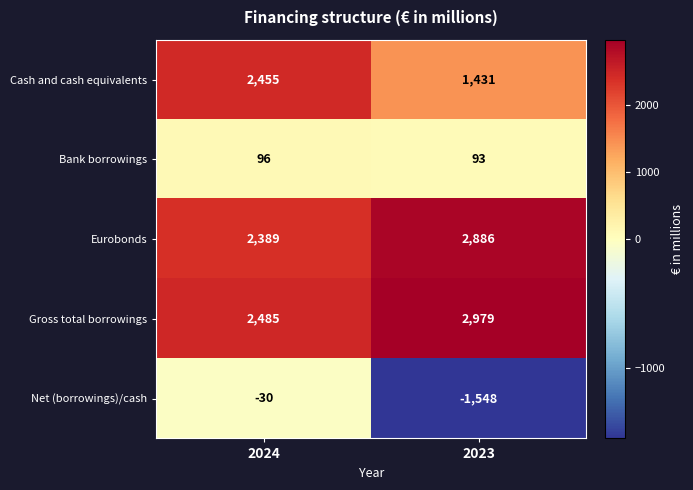

At which category is the sum across all series the highest?

2024